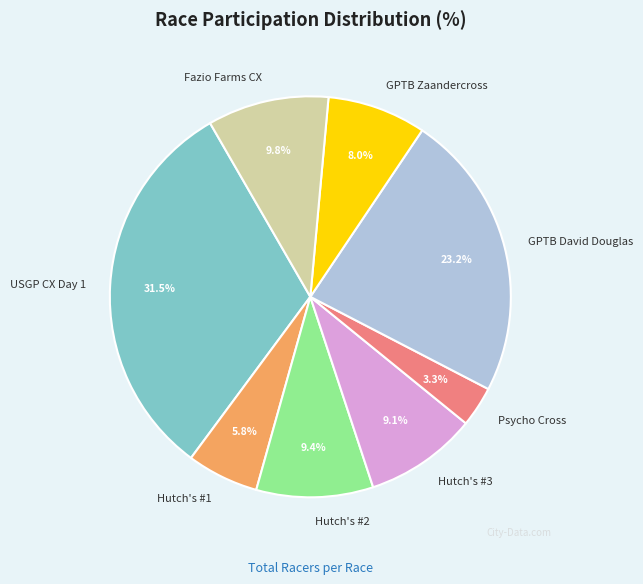

What portion of the pie excludes GPTB Zaandercross?

92.0%